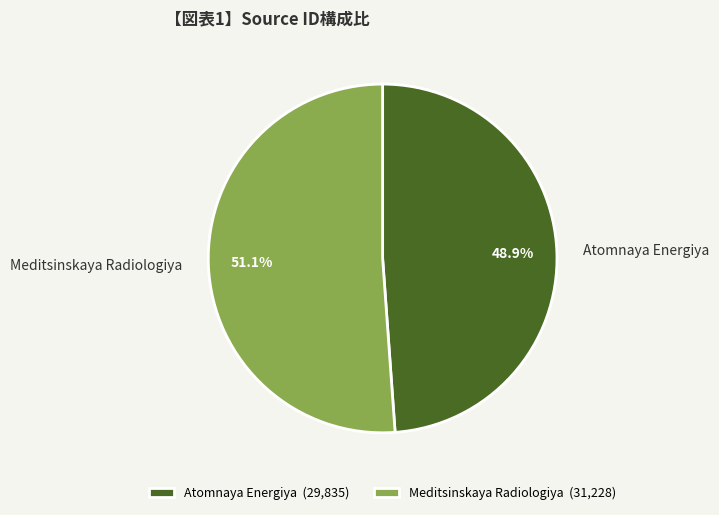

Is the sum of Atomnaya Energiya and Meditsinskaya Radiologiya greater than half?

Yes